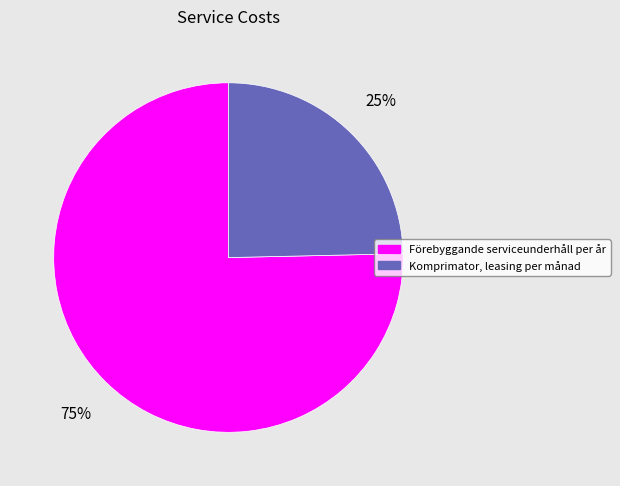

The Komprimator, leasing per månad slice represents 25% of the pie. True or false?

True